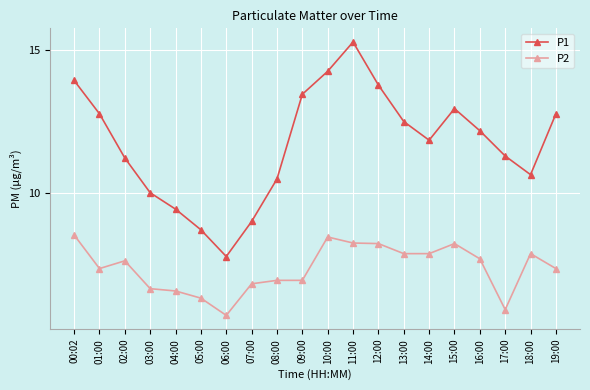

True or false: P2 and P1 intersect in this chart.

False